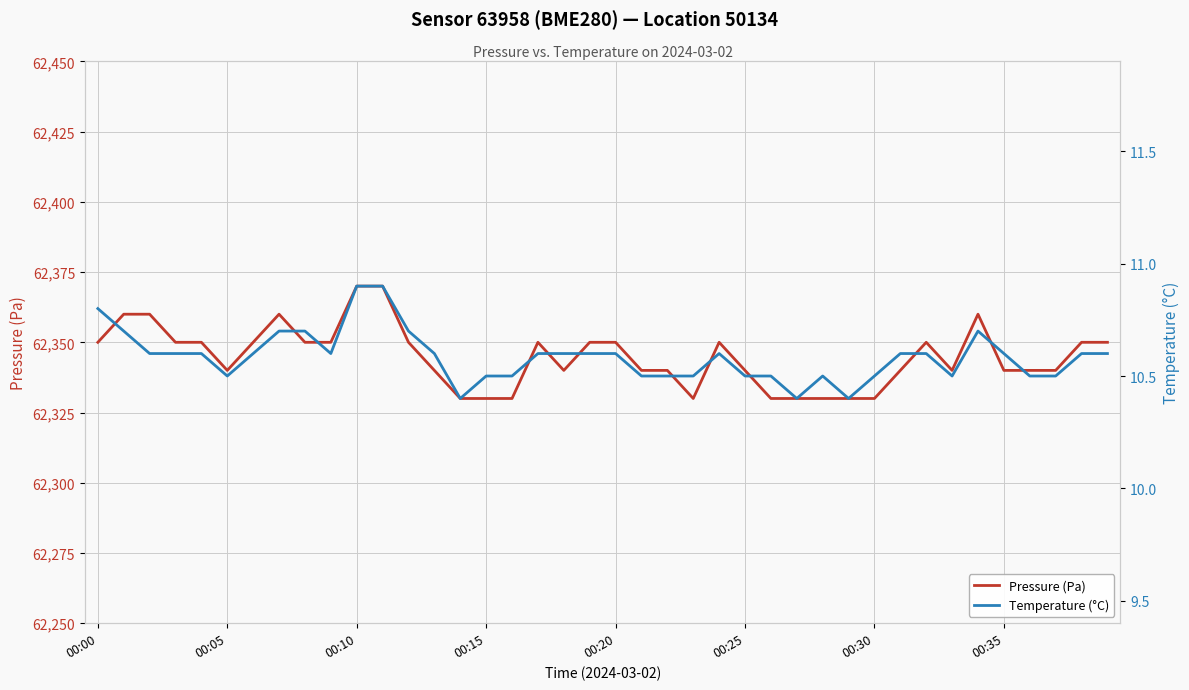

The Pressure (Pa) series shows 62340 at 00:25. True or false?

True